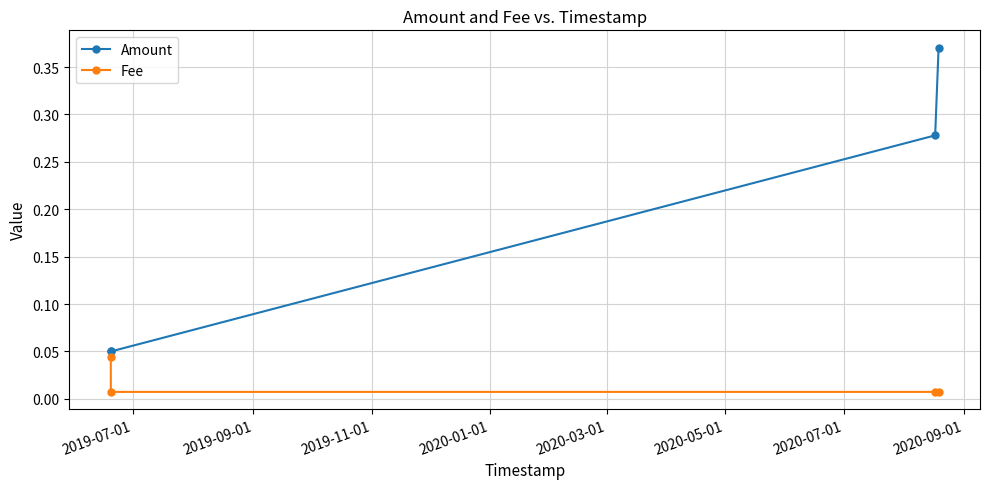

Which series has the largest total across all categories?

Amount